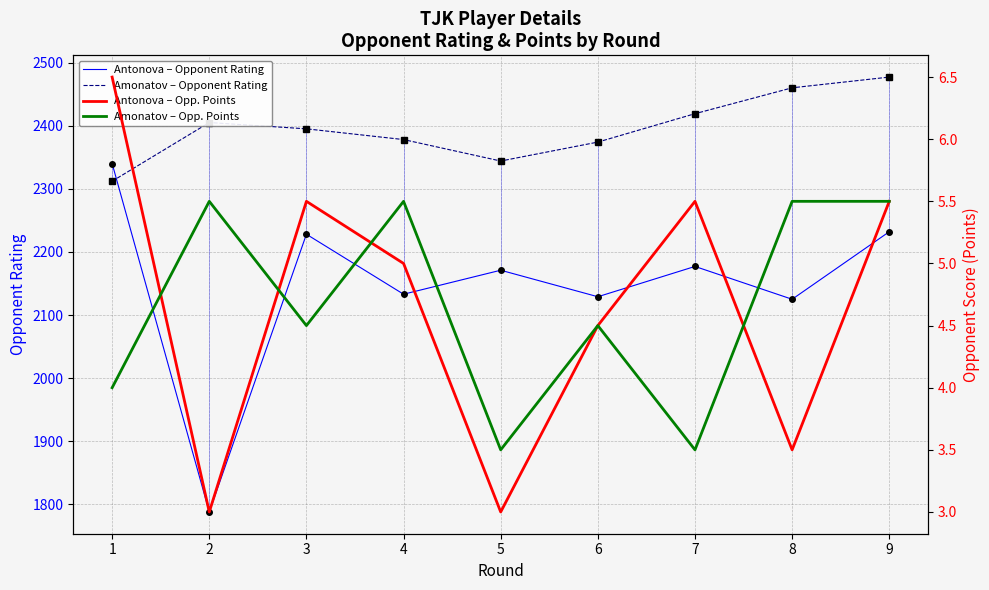

Reading right to left, transcribe all the data shown in this chart.

Antonova – Opponent Rating: 9=2232.0	8=2125.0	7=2177.0	6=2129.0	5=2171.0	4=2133.0	3=2228.0	2=1788.0	1=2340.0
Amonatov – Opponent Rating: 9=2477.0	8=2460.0	7=2419.0	6=2374.0	5=2344.0	4=2378.0	3=2395.0	2=2405.0	1=2312.0
Antonova – Opp. Points: 9=5.5	8=3.5	7=5.5	6=4.5	5=3.0	4=5.0	3=5.5	2=3.0	1=6.5
Amonatov – Opp. Points: 9=5.5	8=5.5	7=3.5	6=4.5	5=3.5	4=5.5	3=4.5	2=5.5	1=4.0